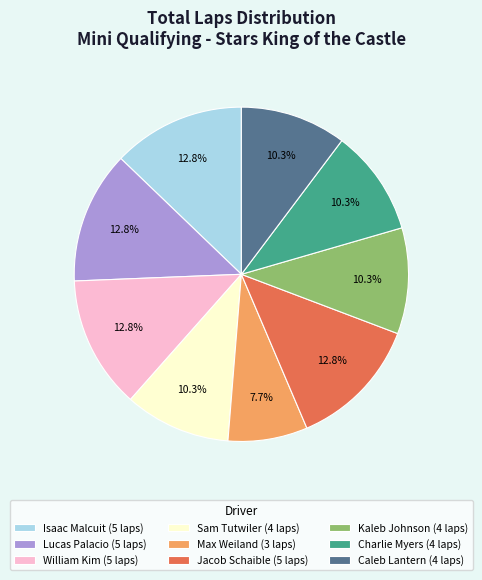

To the nearest percent, what is the difference between the largest and smallest slice percentages?

5%